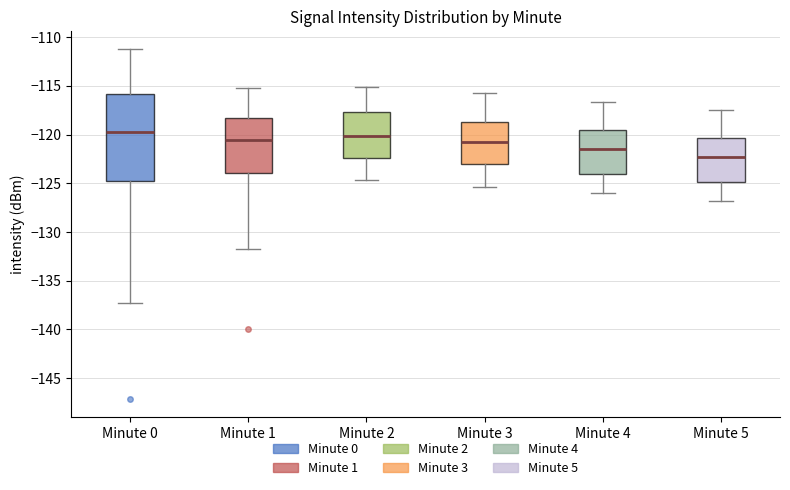

Where is the lower edge of the box for Minute 2 on the y-axis? The values are not printed on the chart, so give them approximately, as read against the axis.

-122.5